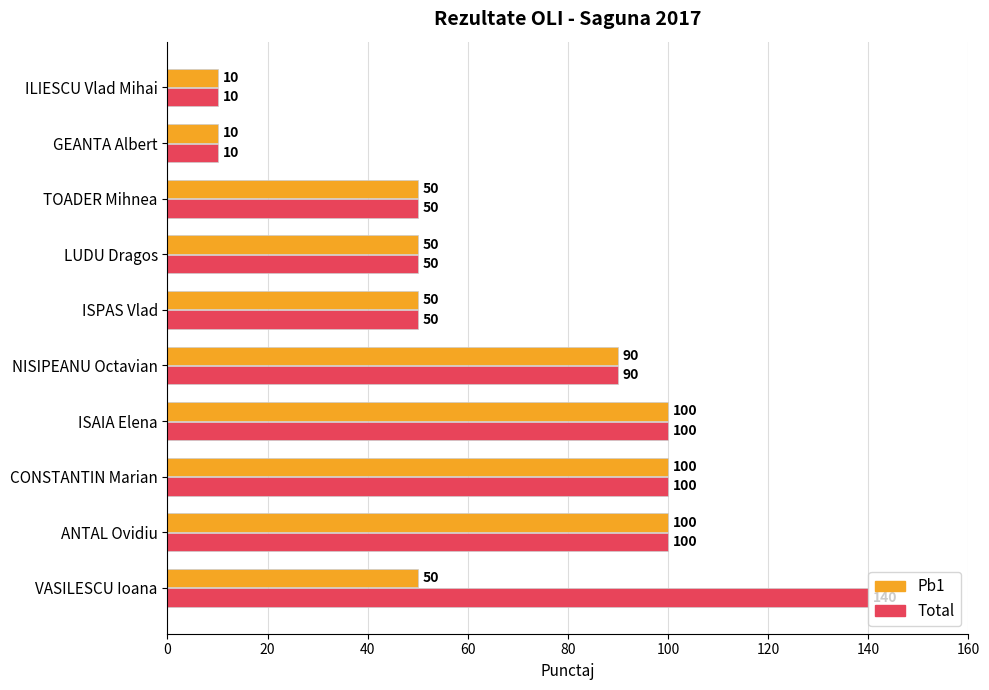

How many data points in Total are less than 90?

5